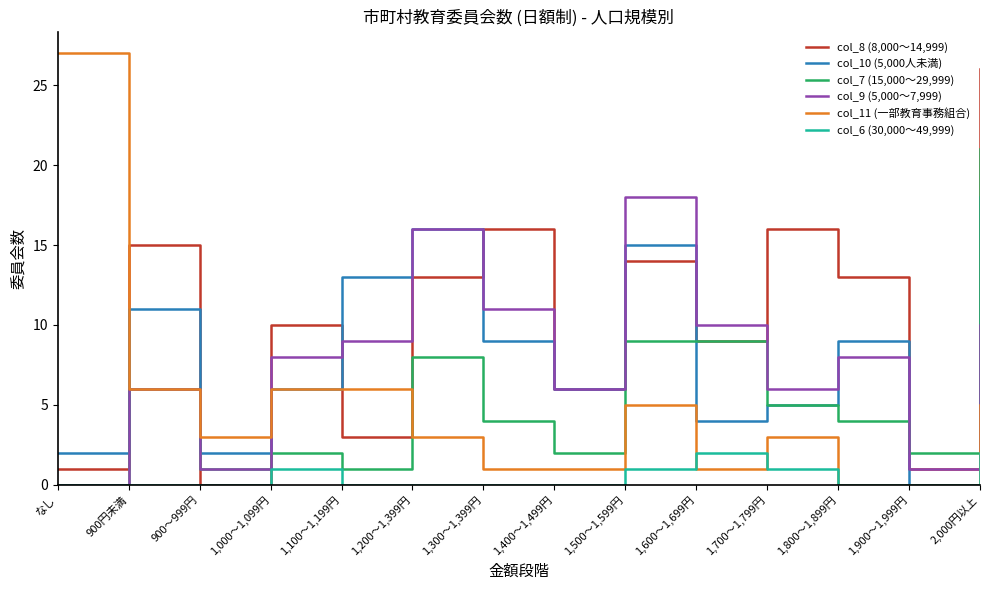

Which series has the largest total across all categories?

col_8 (8,000～14,999)